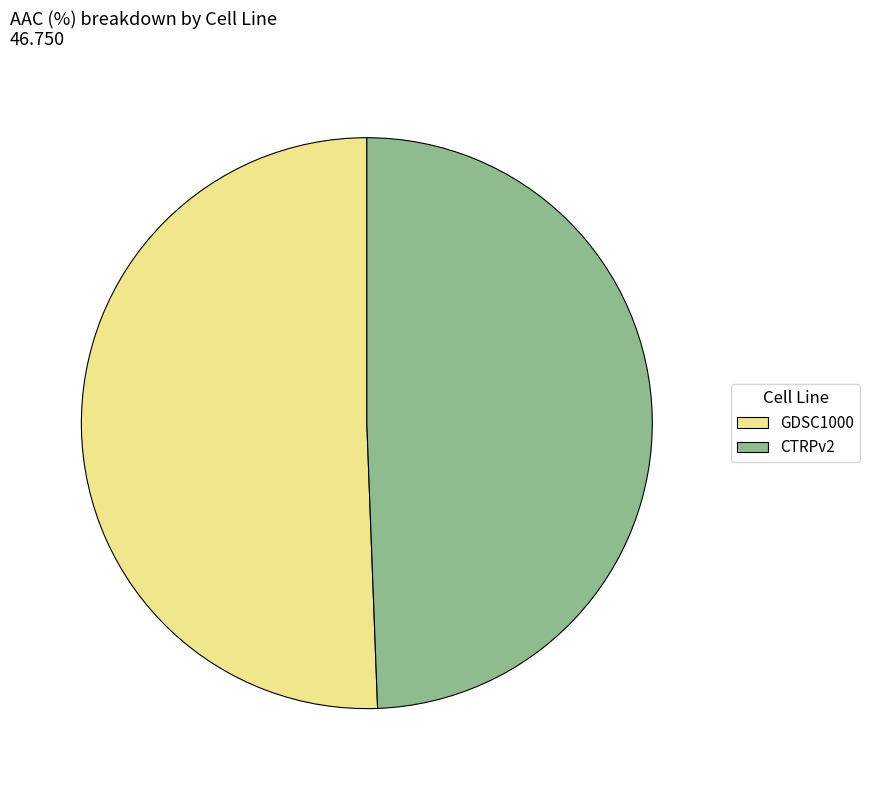

What is the ratio of the value at GDSC1000 to the value at CTRPv2?

1.0